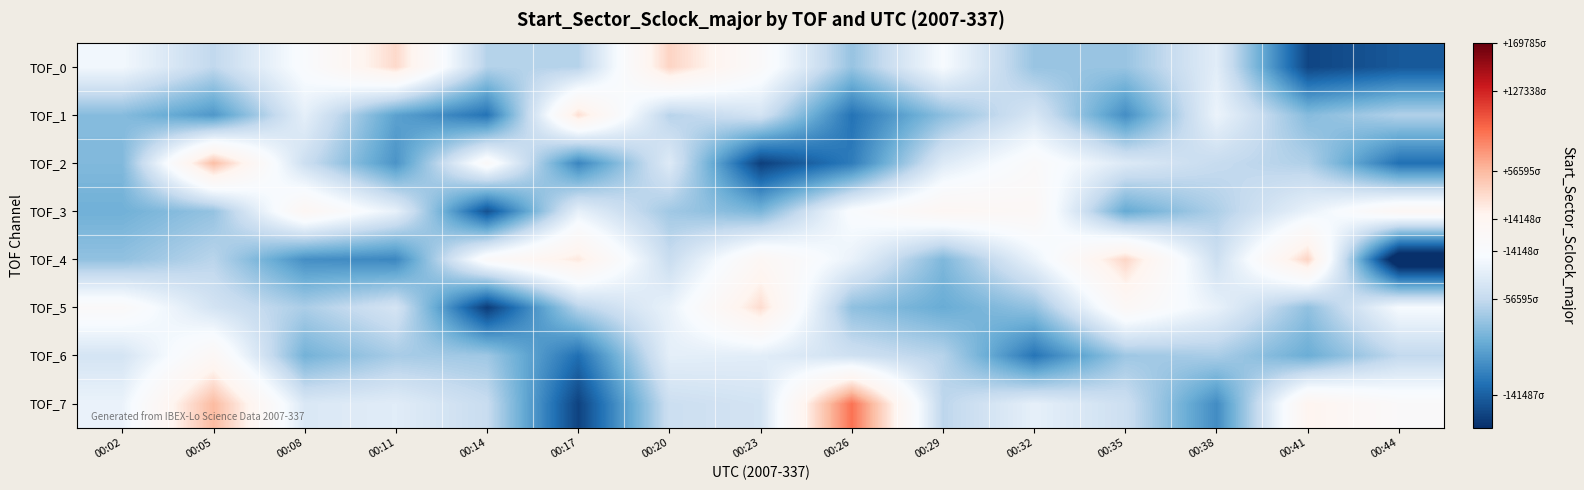

What is the difference between the highest and lowest values at 00:17?

6.8